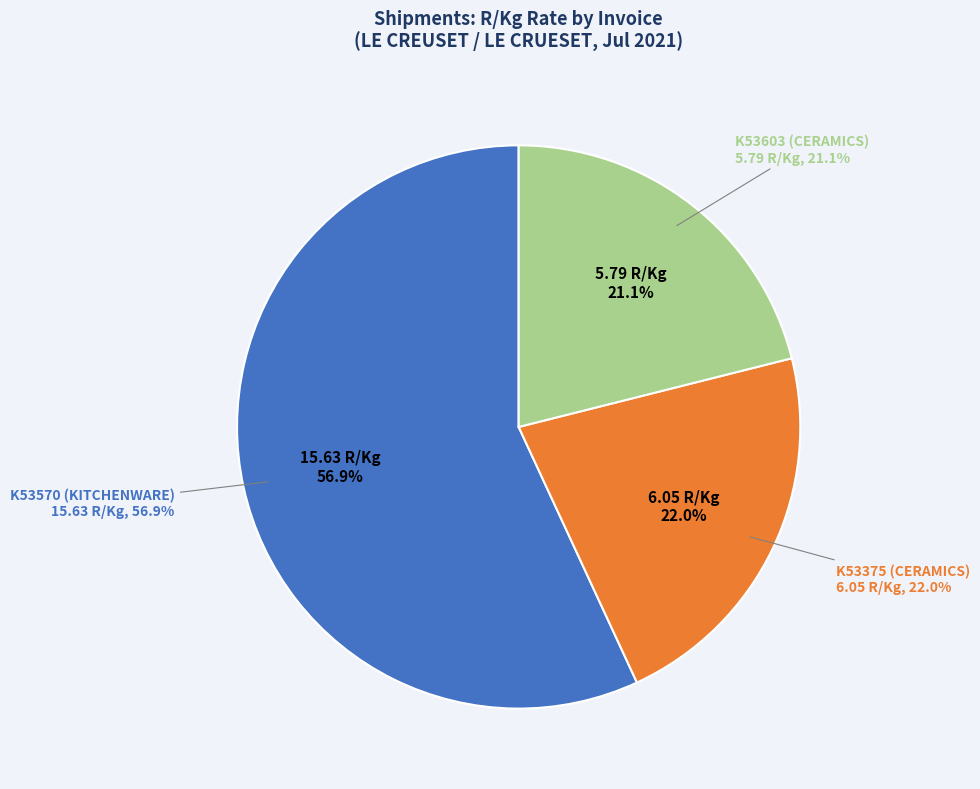

Which slice is the largest?

K53570 (KITCHENWARE)